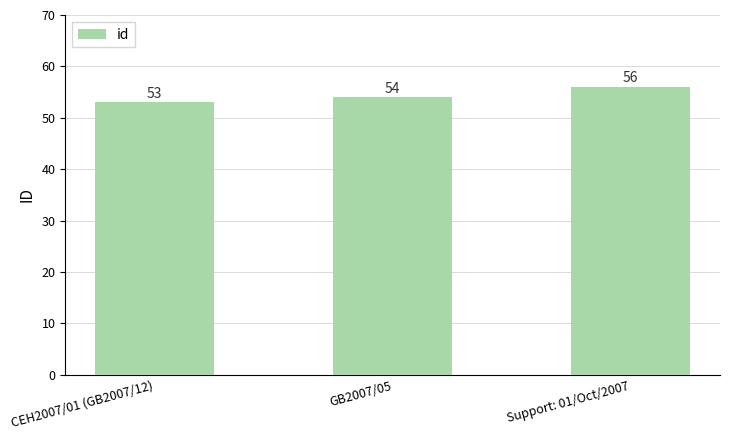

Between Support: 01/Oct/2007 and GB2007/05, which is larger?

Support: 01/Oct/2007